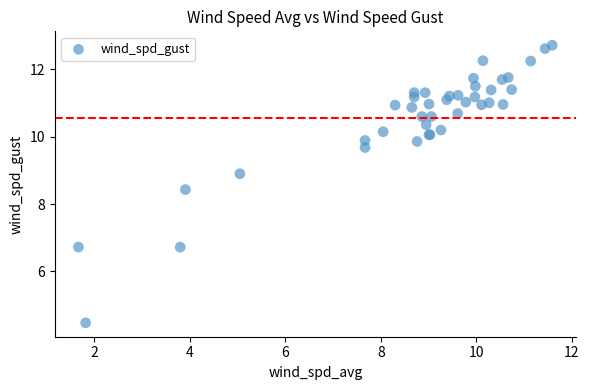

What Y value in the scatter plot is closest to 8?

8.4